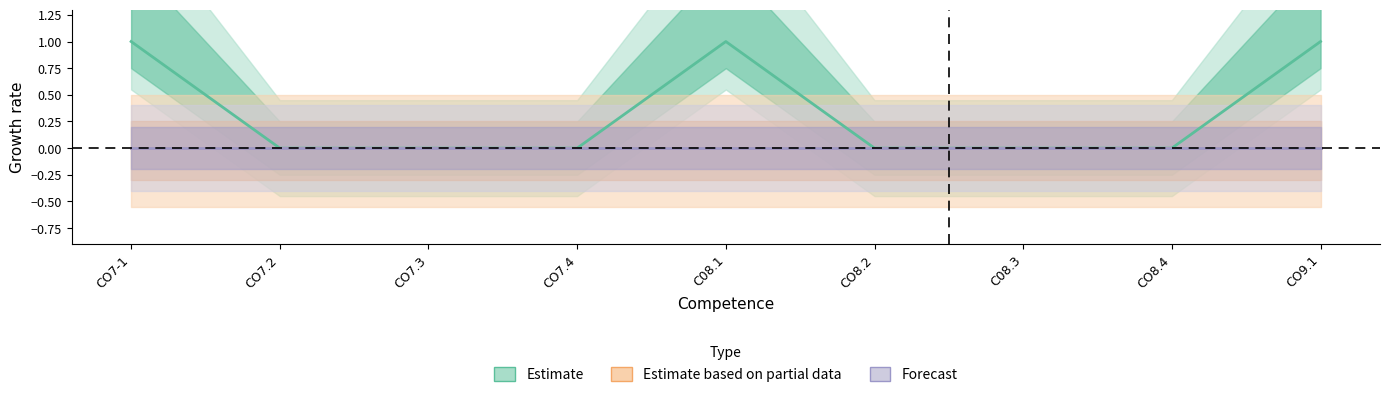

How many data points does each series have?

9